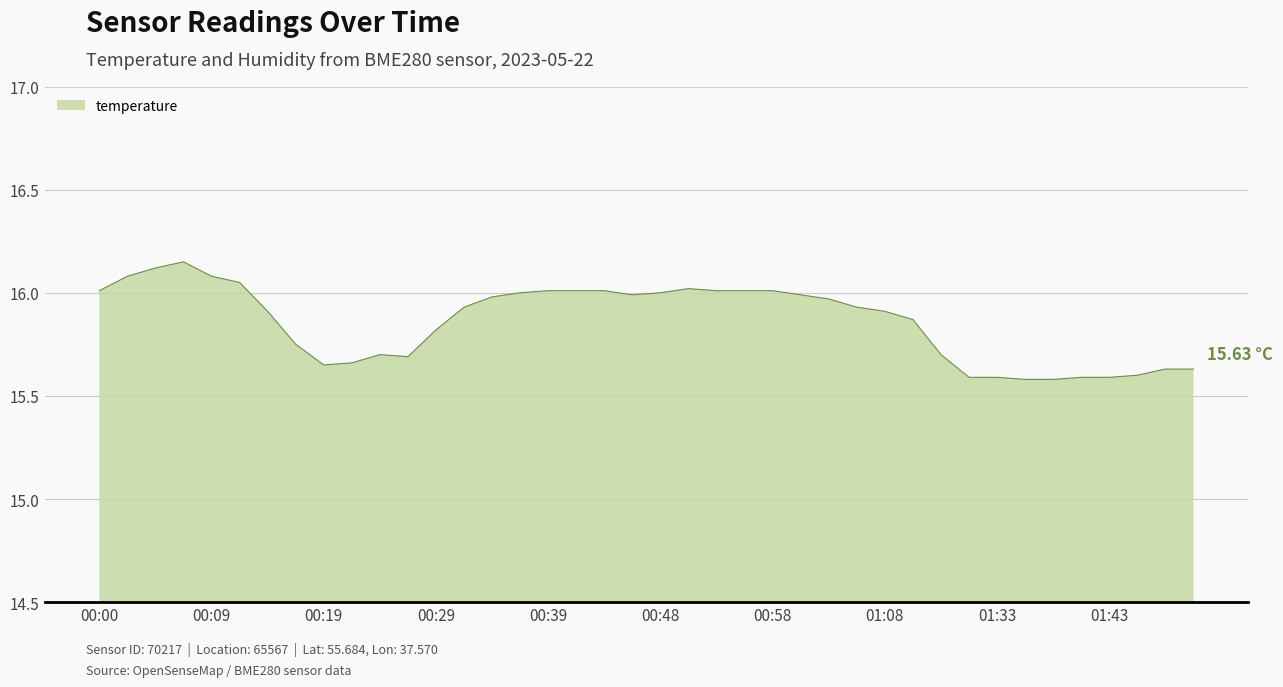

What is the difference between the maximum and minimum values?

0.6